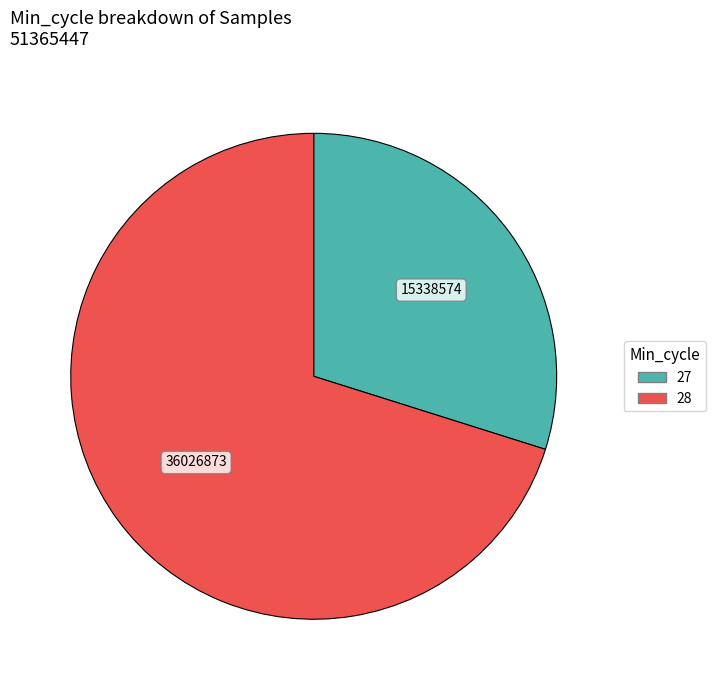

Is there a majority slice in this chart?

Yes